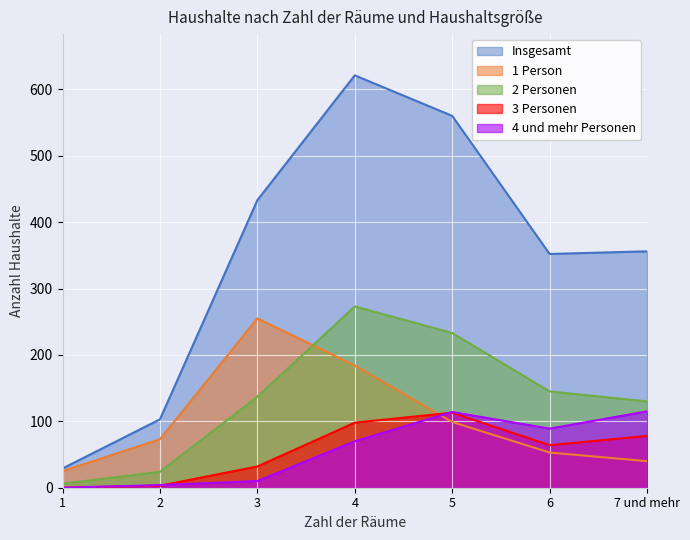

Between 1 and 7 und mehr, which is larger?

7 und mehr